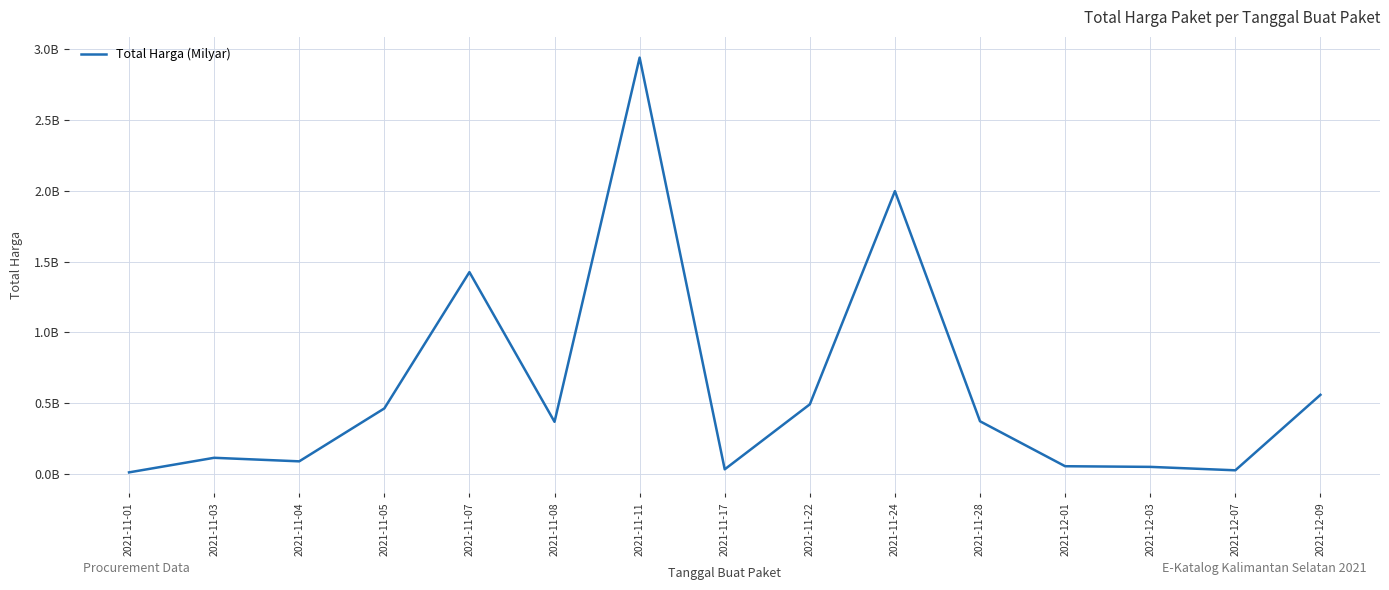

How many interior local valleys (lower than both neighbors) does the data have?

4